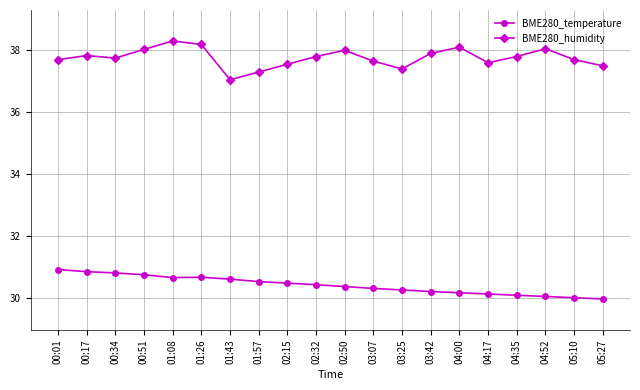

Which series has the largest total across all categories?

BME280_humidity